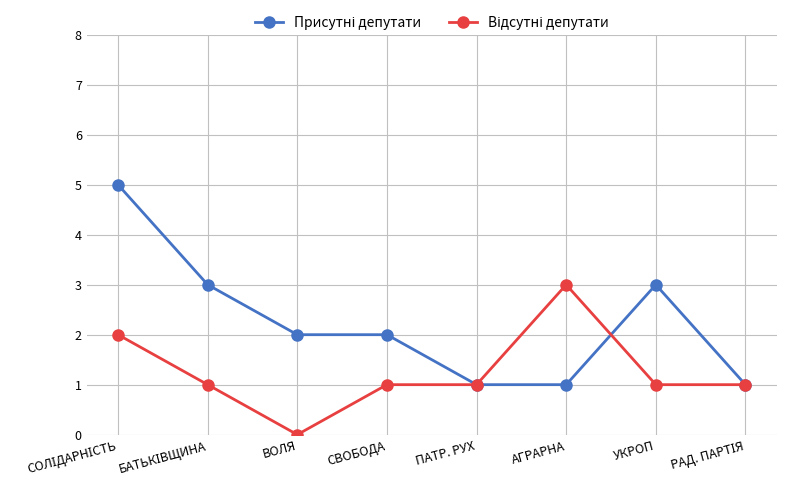

What is the label of the 4th point from the right?

ПАТР. РУХ